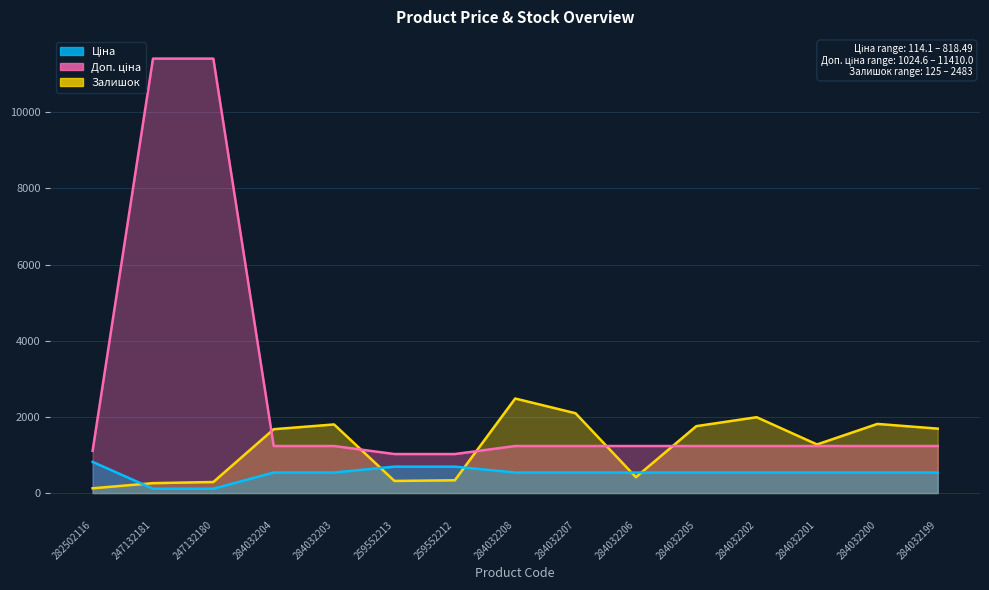

True or false: Ціна and Доп. ціна intersect in this chart.

False